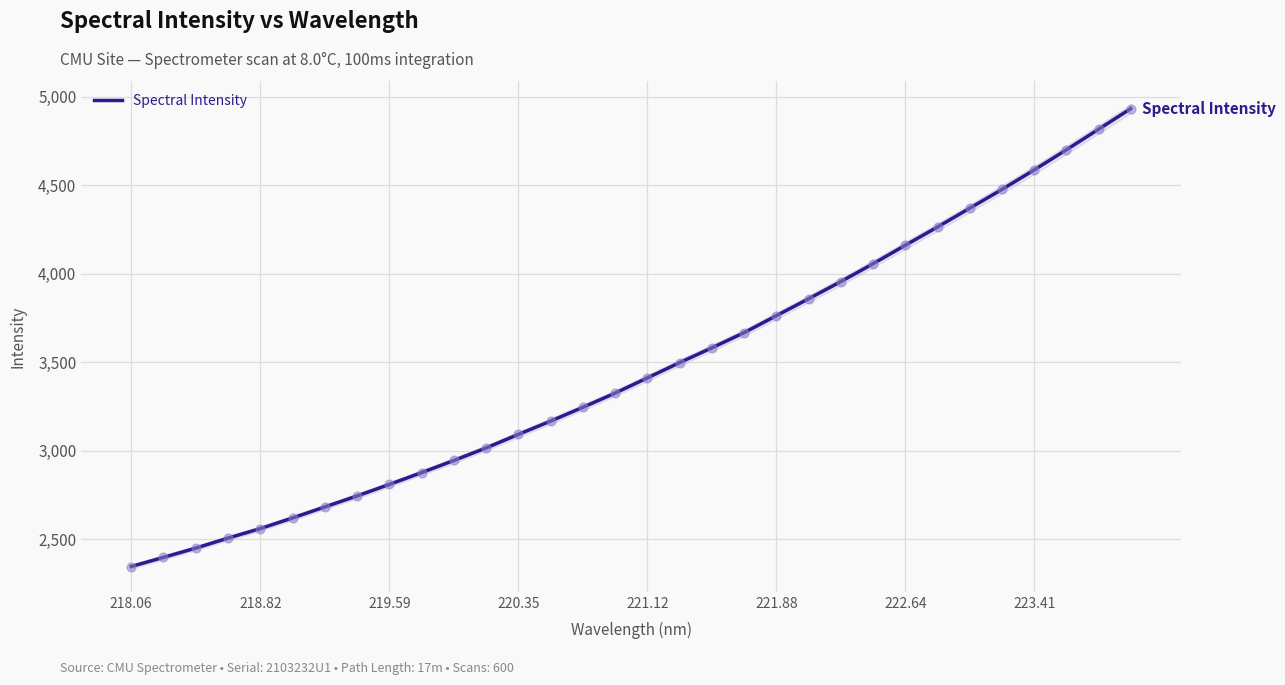

The value of Spectral Intensity at 219.59 is 2809.6. True or false?

True